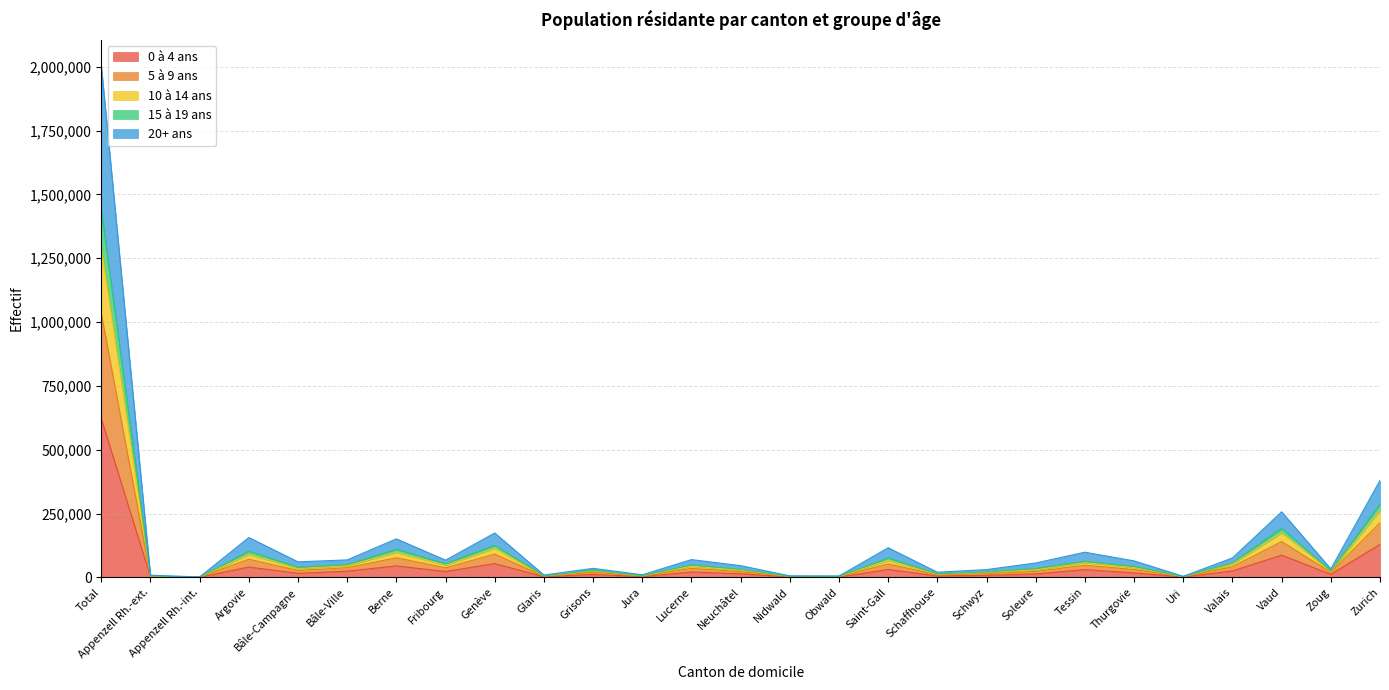

At which label does 0 à 4 ans reach its peak?

Total